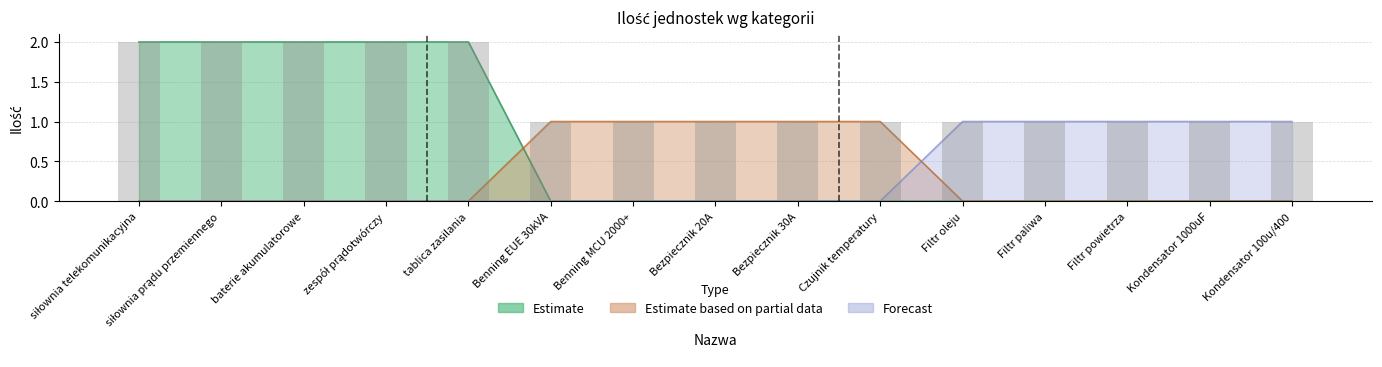

The value of Estimate based on partial data at siłownia telekomunikacyjna is 0. True or false?

True